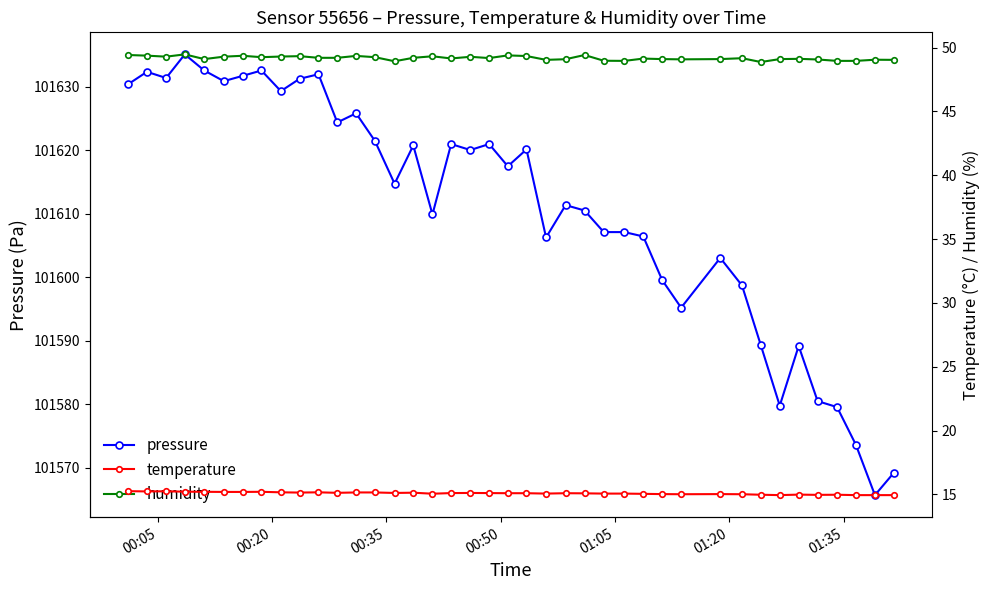

True or false: pressure has more than 0 interior local peaks.

True